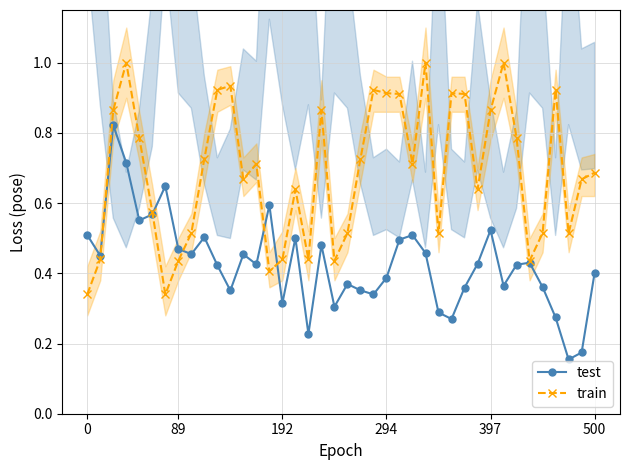

What is the maximum value for test?

0.8